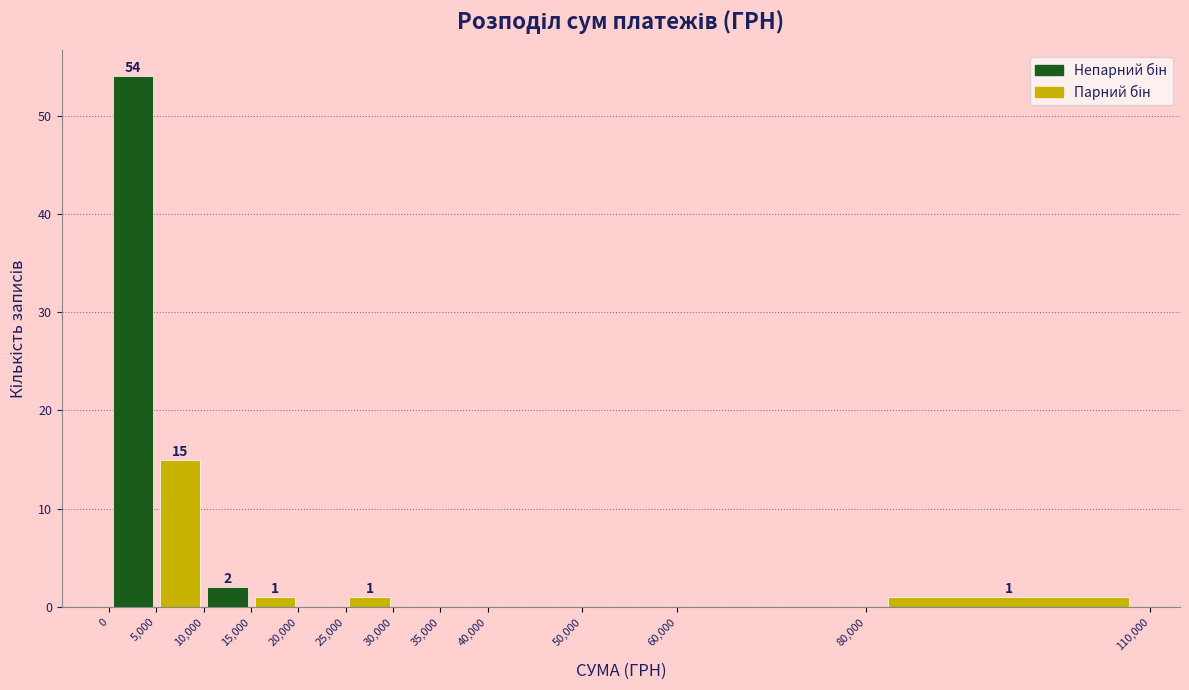

Which range on the x-axis has the tallest bar?

0 to 5,000